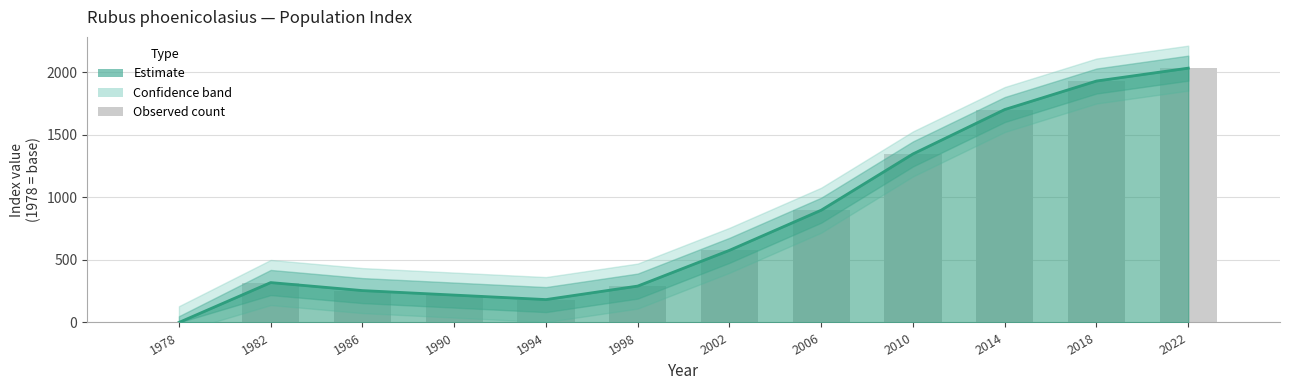

What is the greatest value displayed?

2034